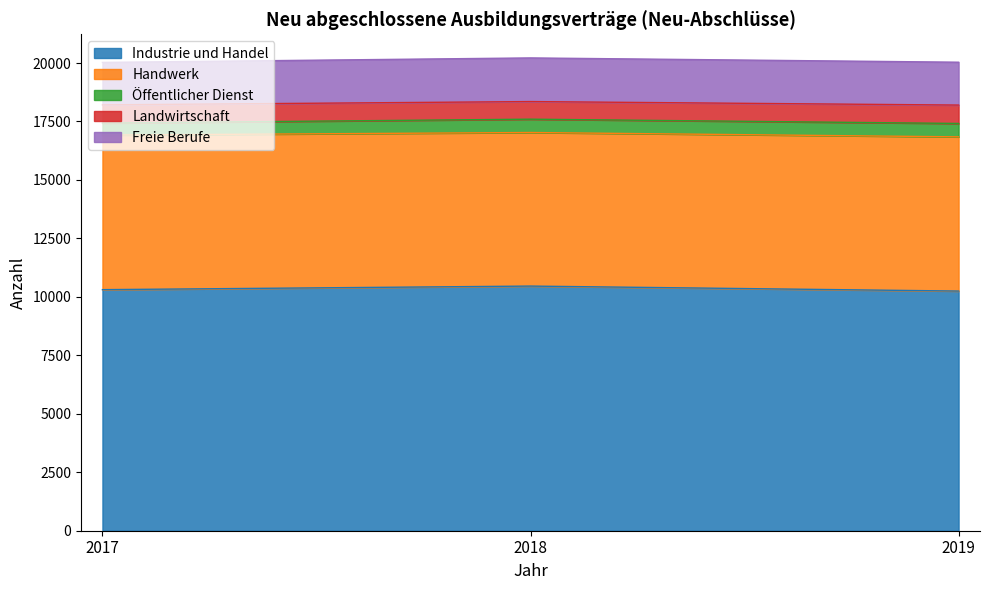

Which series changed the most between 2017 and 2018?

Industrie und Handel